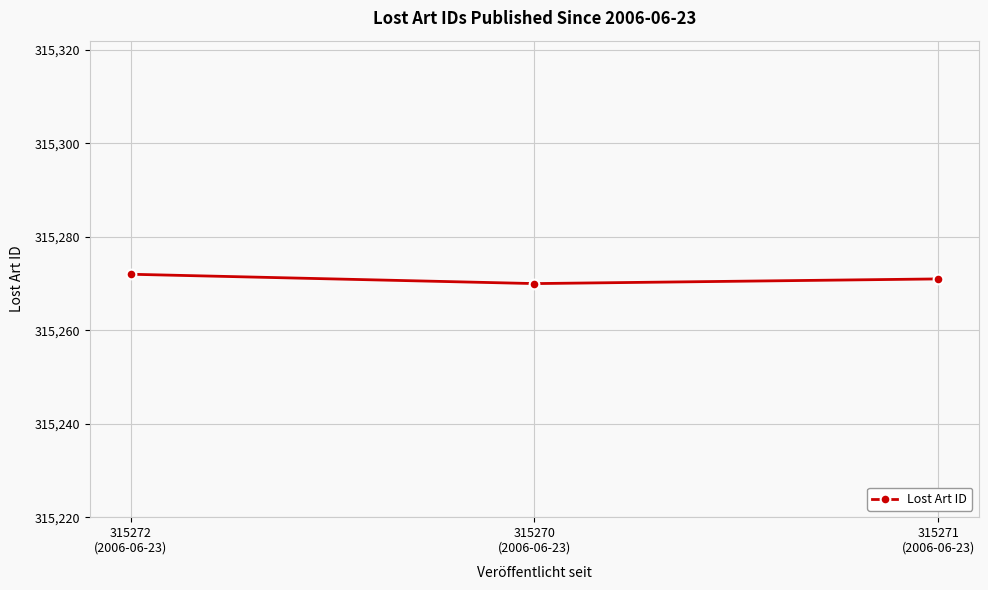

What is the label of the 3rd point from the left?

315271
(2006-06-23)